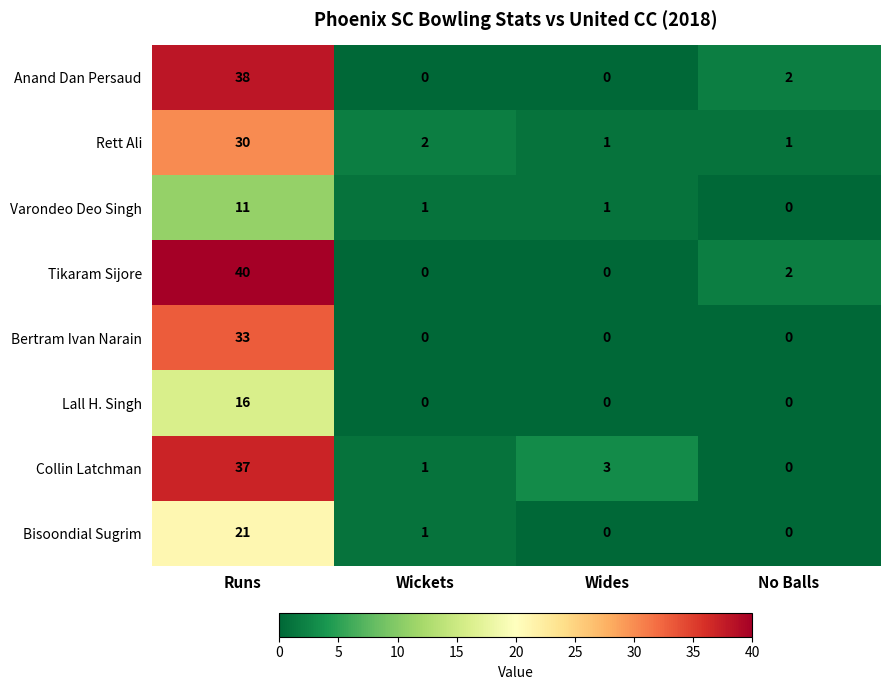

At how many categories does at least one series exceed 27?

1